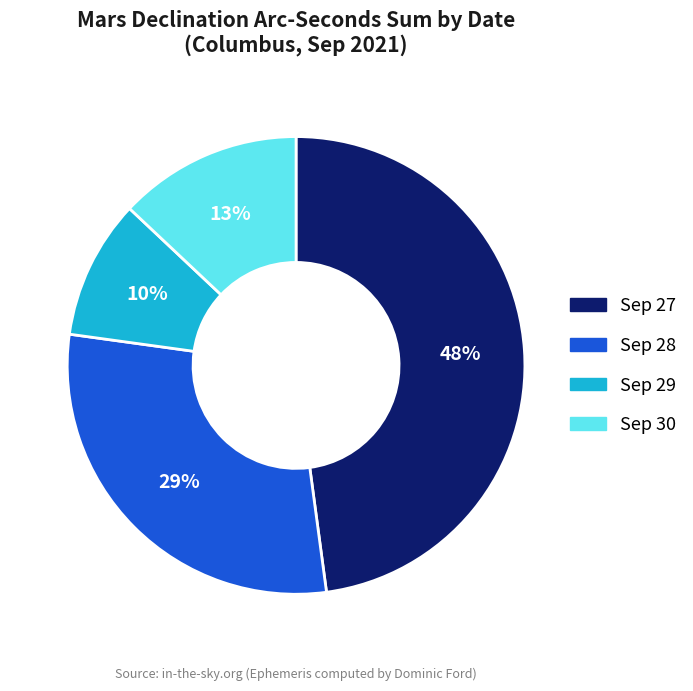

What percentage is the Sep 27 slice, to the nearest percent?

48%